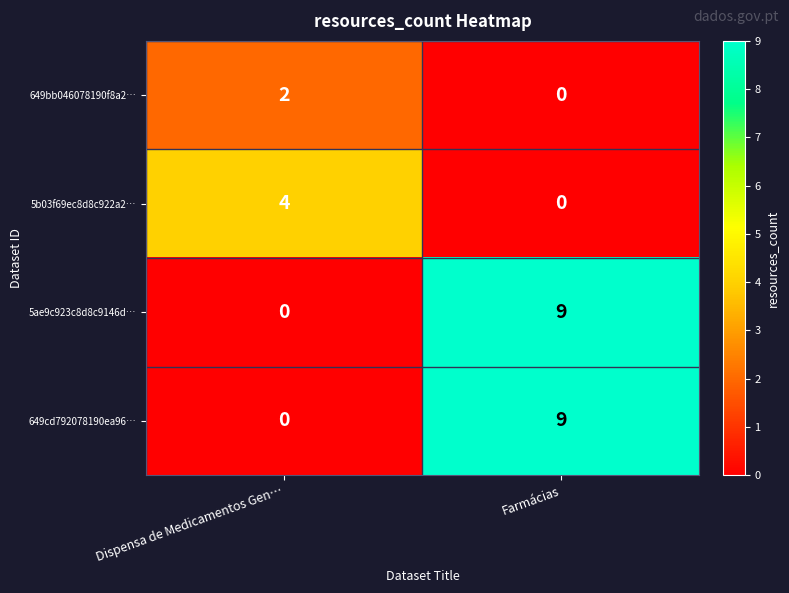

What is the spread (max minus min) of values at Dispensa de Medicamentos Gen…?

4